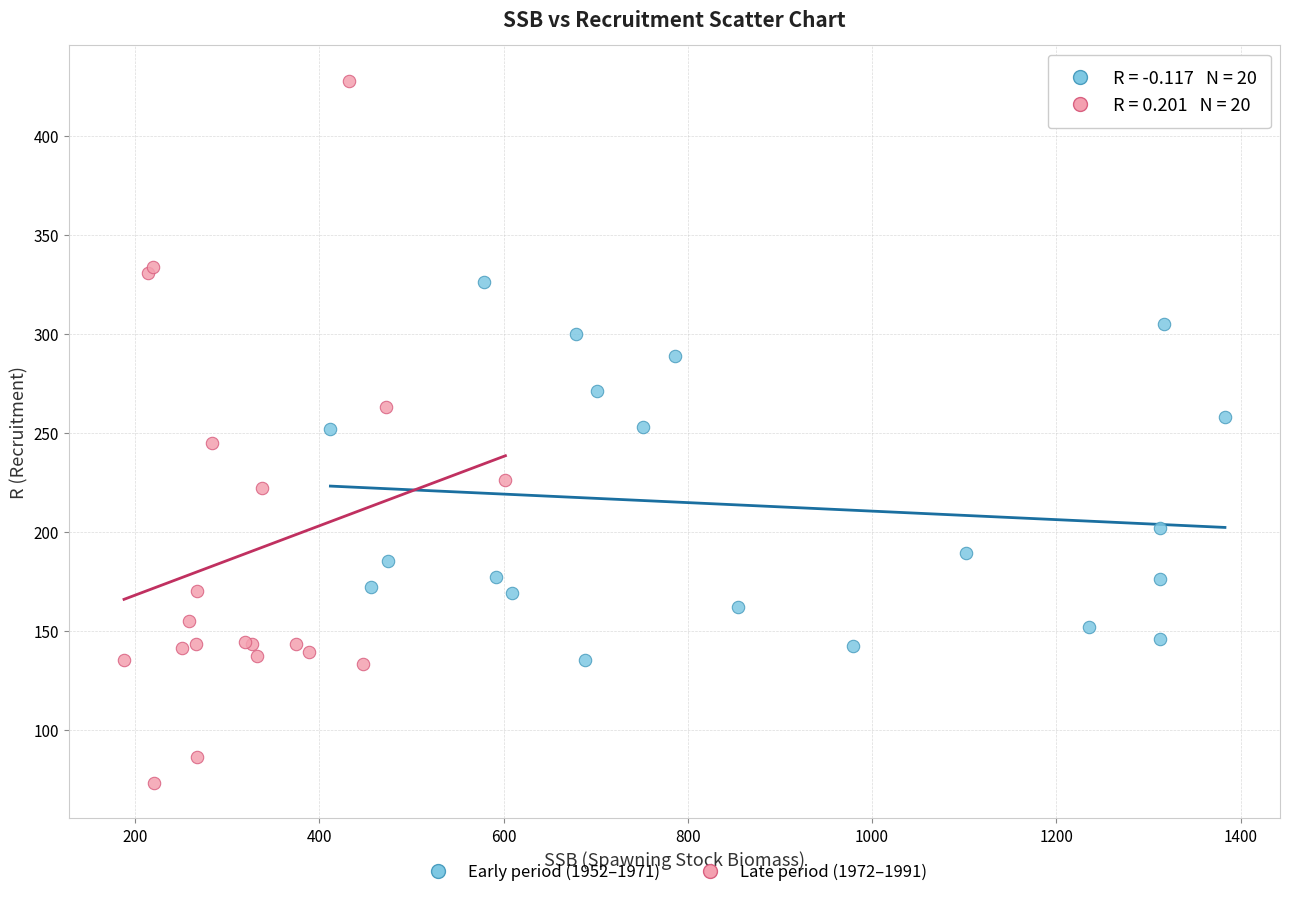

Which series has the widest spread of Y values?

Late period (1972–1991)